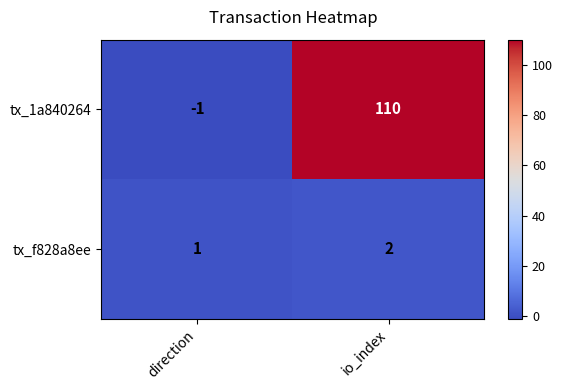

At which label is tx_f828a8ee closest to 1?

direction